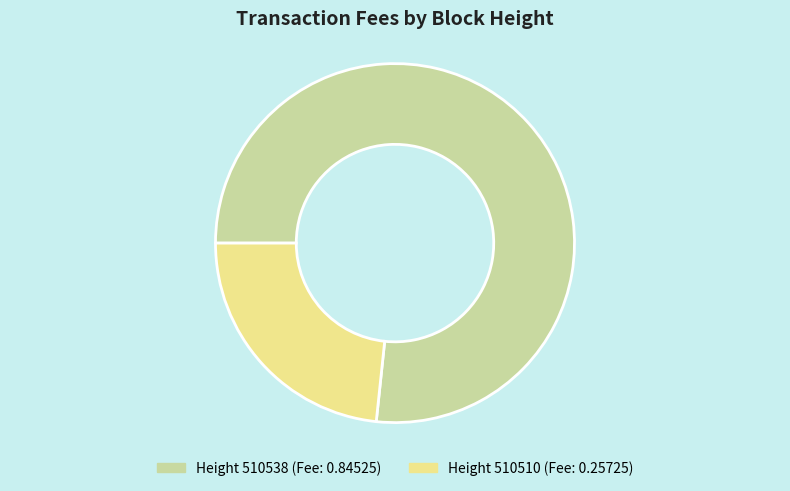

Count the number of slices in the pie.

2